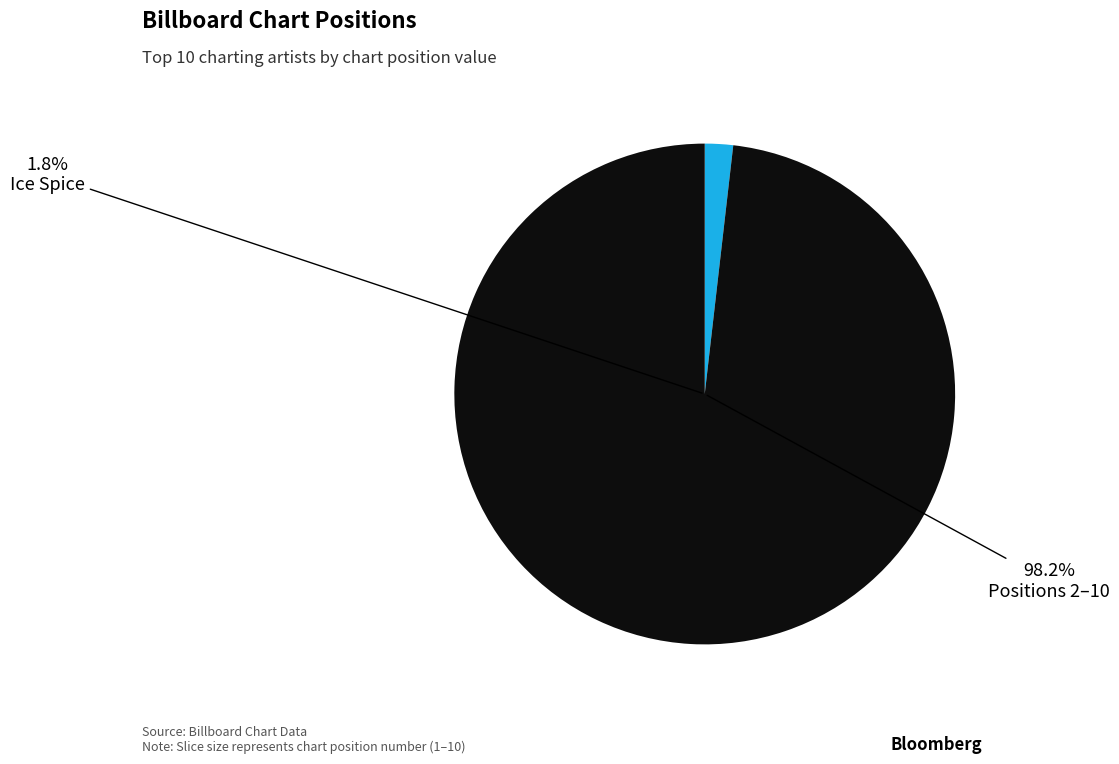

To the nearest percent, what percentage of the pie is Ice Spice?

2%